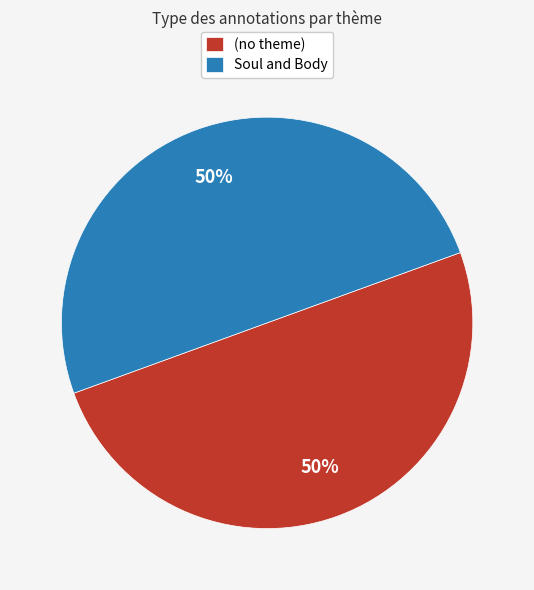

What percentage is the Soul and Body slice, to the nearest percent?

50%